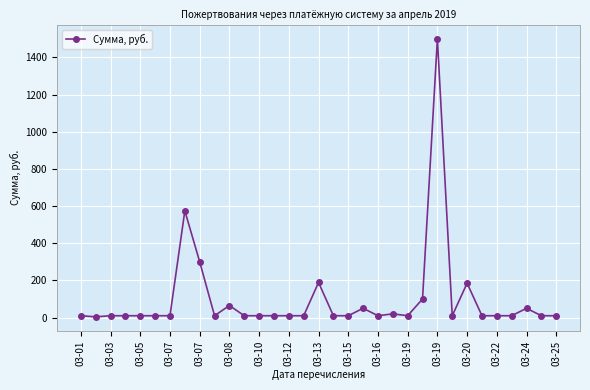

True or false: the data has more than 1 interior local peaks.

True